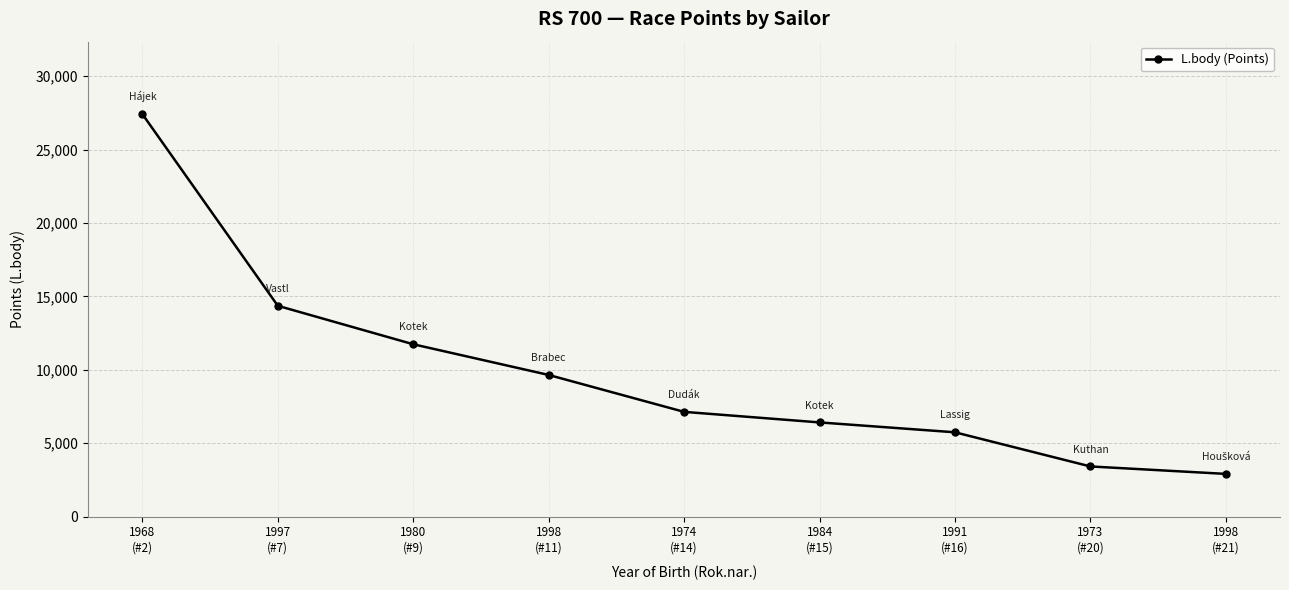

Is it true that the value at 1984
(#15) is 6416?

True